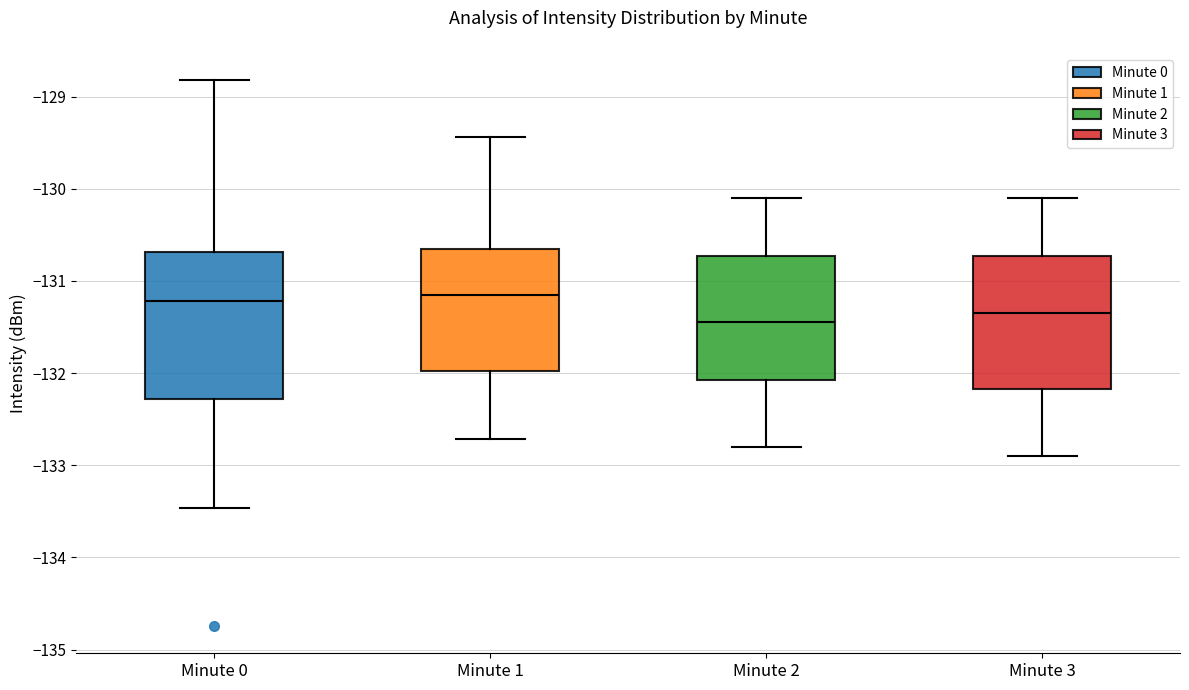

Reading left to right, read every box against the y-axis: the position of its median line, the range the box covers, and the ends of its whiskers. The values are not printed on the chart, so give them approximately, as read against the axis.

Minute 0: median -131.2, box -132.3 to -130.7, whiskers -133.5 to -128.8
Minute 1: median -131.1, box -132.0 to -130.7, whiskers -132.7 to -129.4
Minute 2: median -131.4, box -132.1 to -130.7, whiskers -132.8 to -130.1
Minute 3: median -131.3, box -132.2 to -130.7, whiskers -132.9 to -130.1